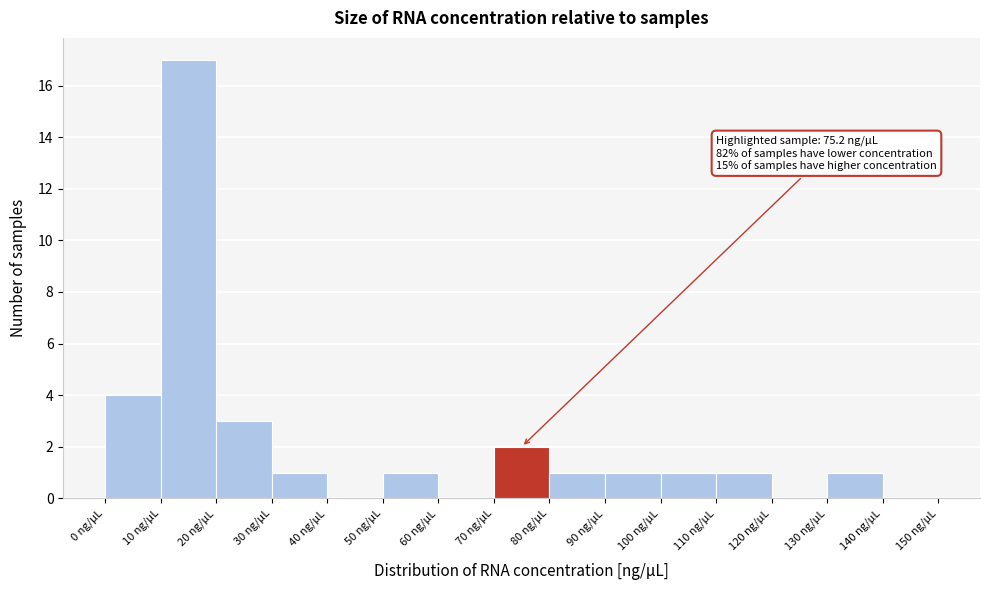

Over which range of the x-axis is the bar tallest?

10 to 20